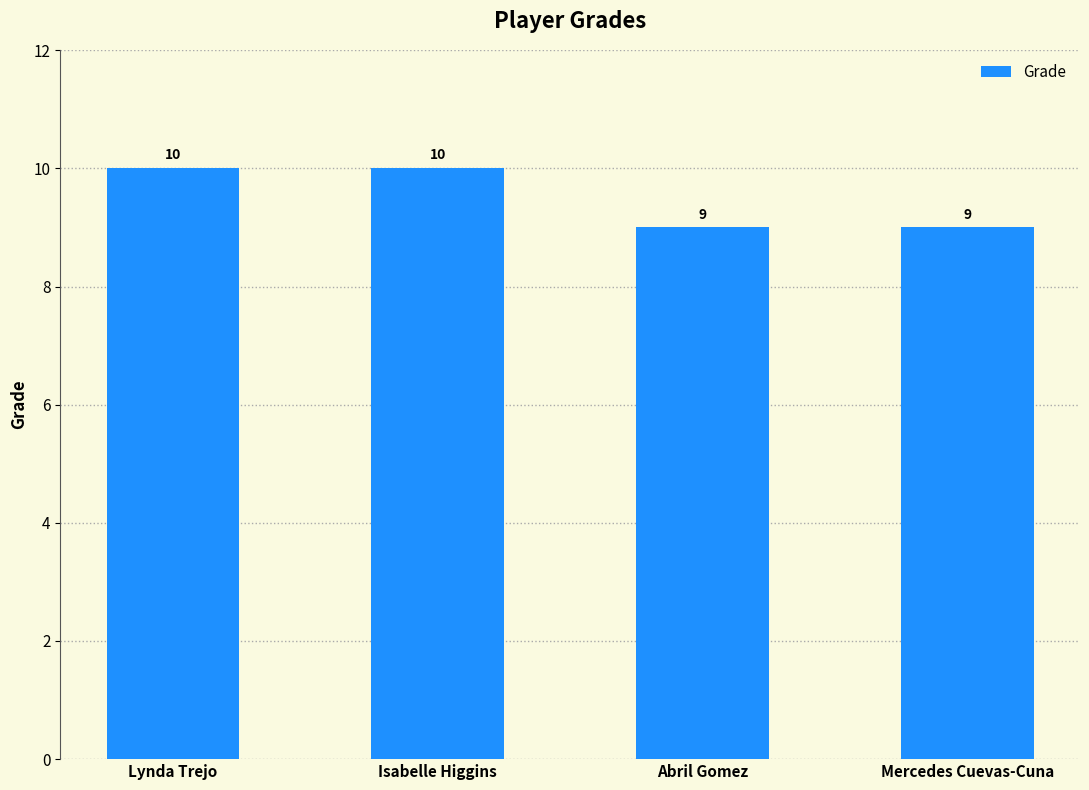

The chart shows a value of 4 at Mercedes Cuevas-Cuna. True or false?

False